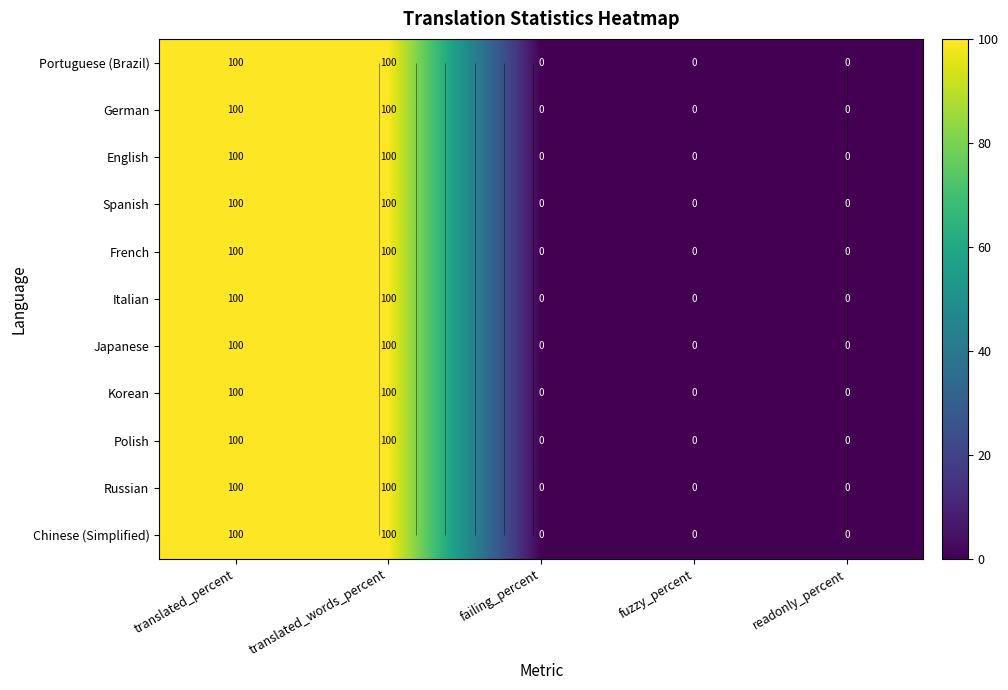

What is the highest value of the English series?

100